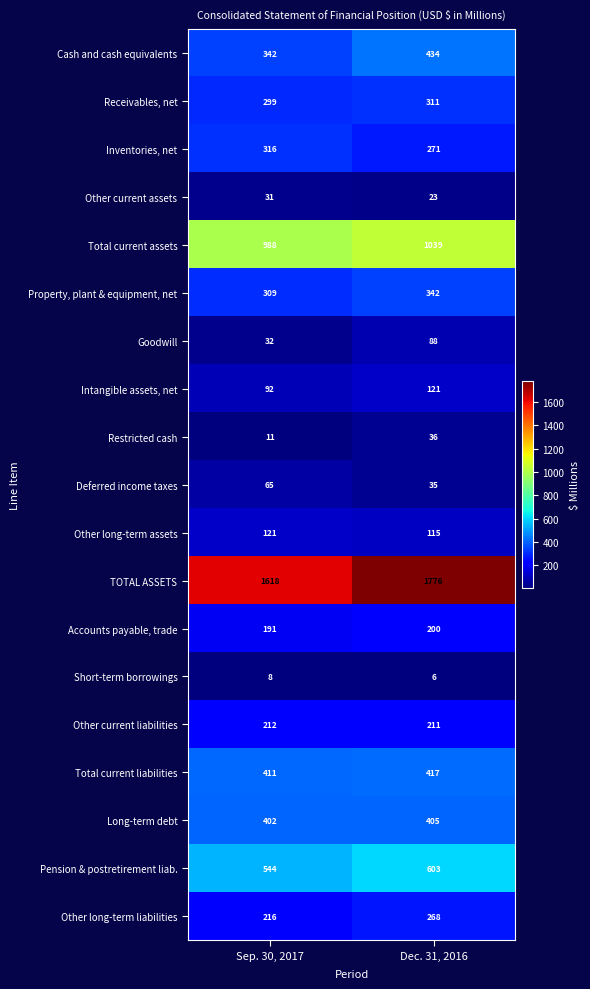

True or false: Long-term debt has a value of 575 at Sep. 30, 2017.

False